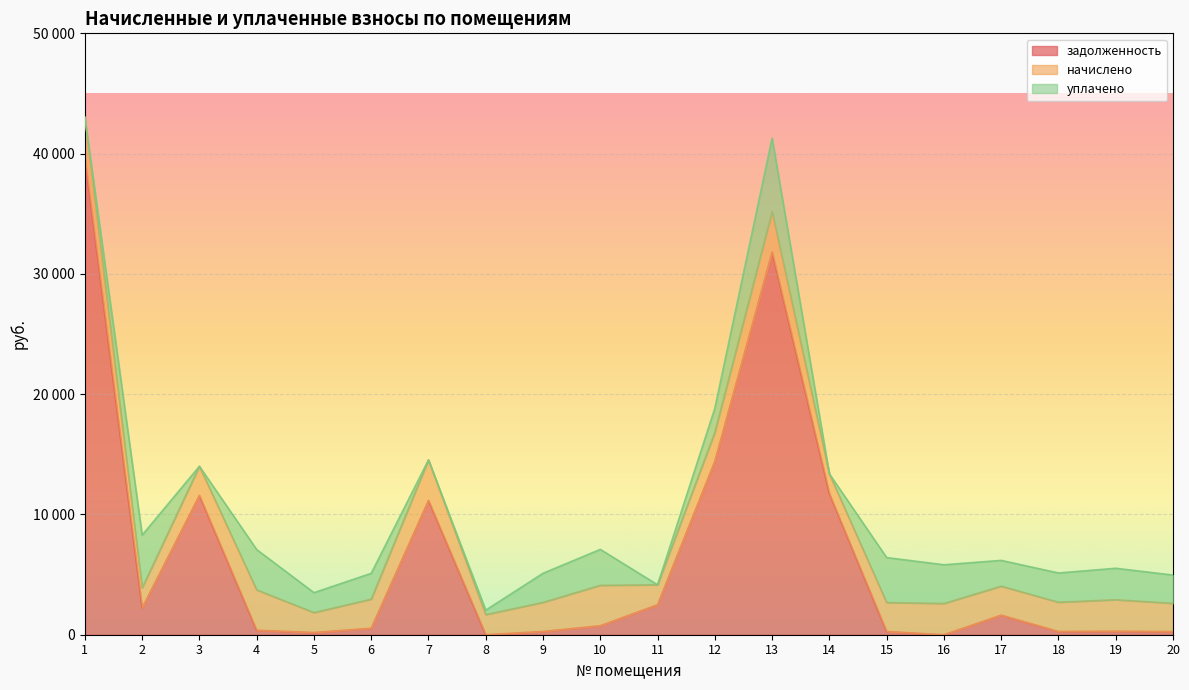

What are all the series names shown in the legend?

задолженность, начислено, уплачено